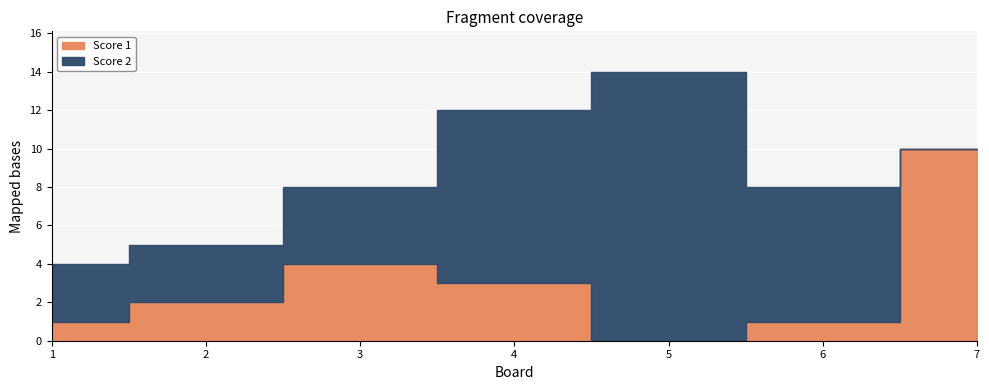

Reading left to right, transcribe all the data shown in this chart.

Score 1: 1=1	2=2	3=4	4=3	5=0	6=1	7=10
Score 2: 1=3	2=3	3=4	4=9	5=14	6=7	7=0